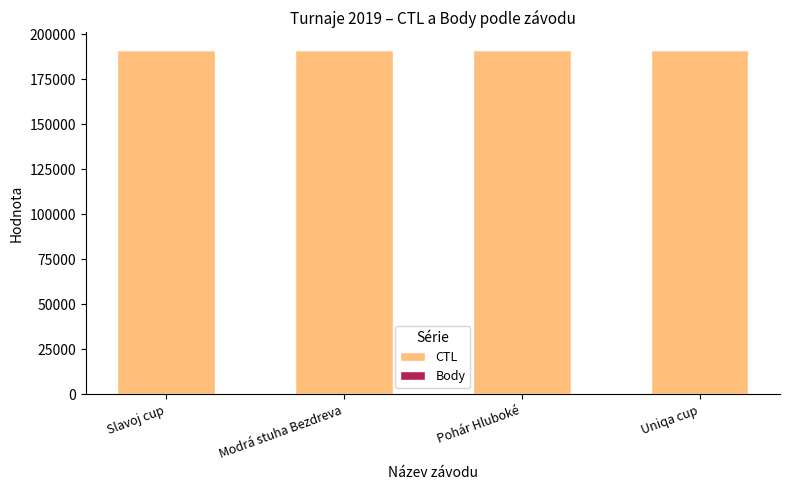

What is the highest value of the CTL series?

191321